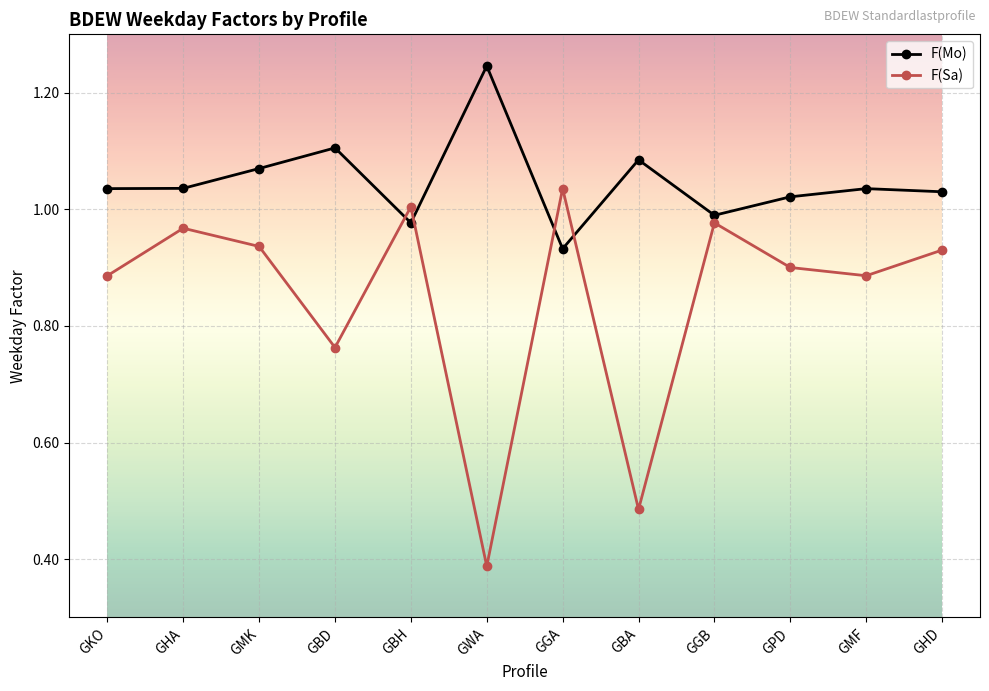

Which series changed the most between GGA and GBA?

F(Sa)